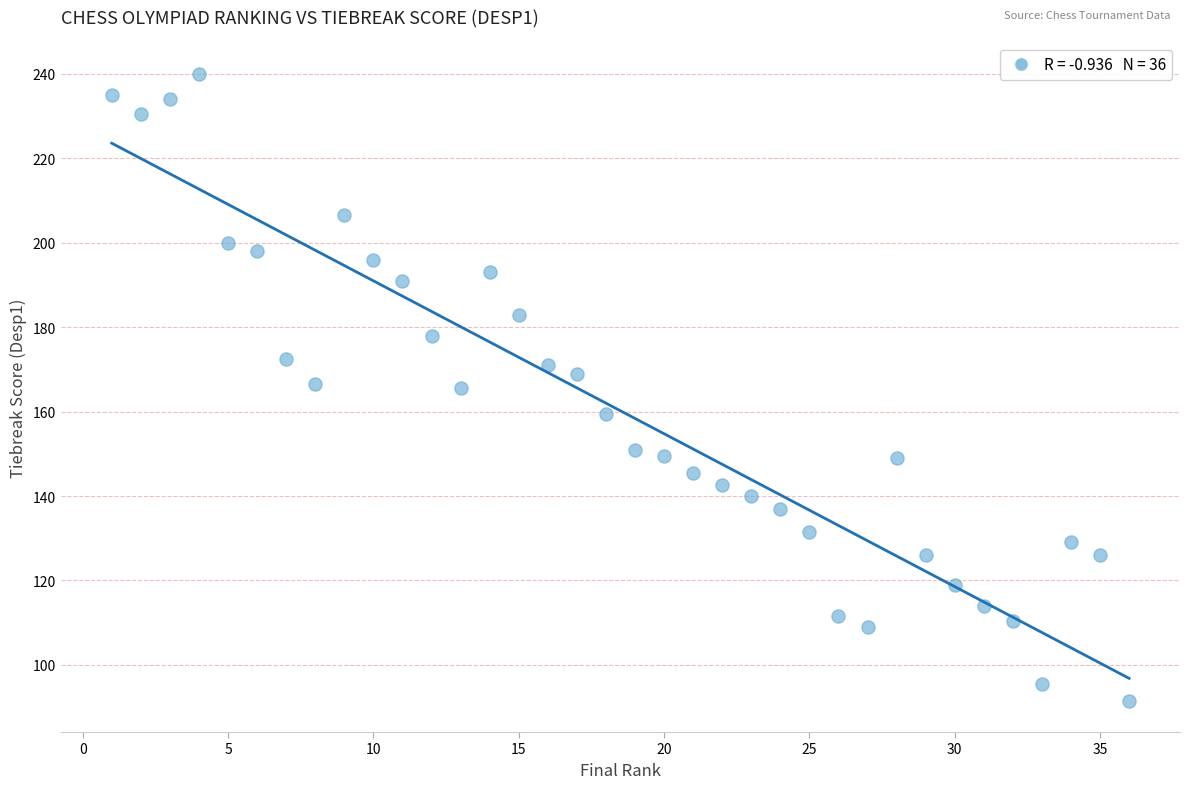

What is the range of Y values (max minus min)?

148.5